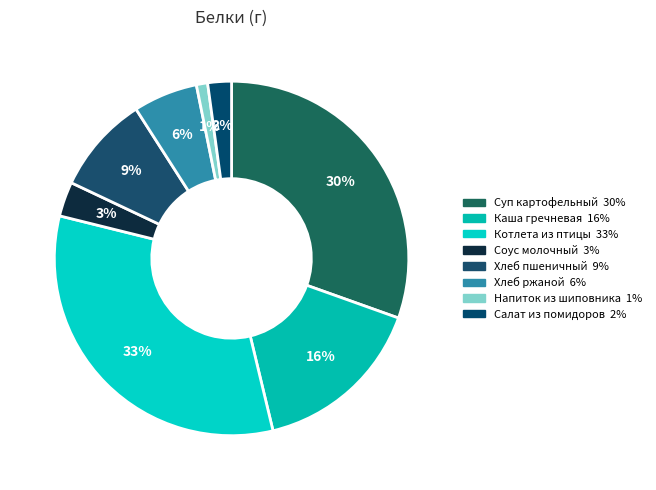

Count the number of slices in the pie.

8